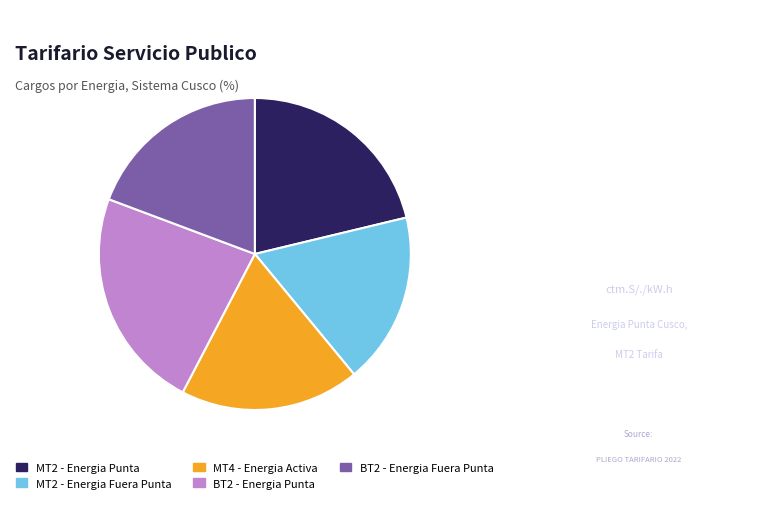

True or false: MT2 - Energia Punta accounts for 21% of the total.

True